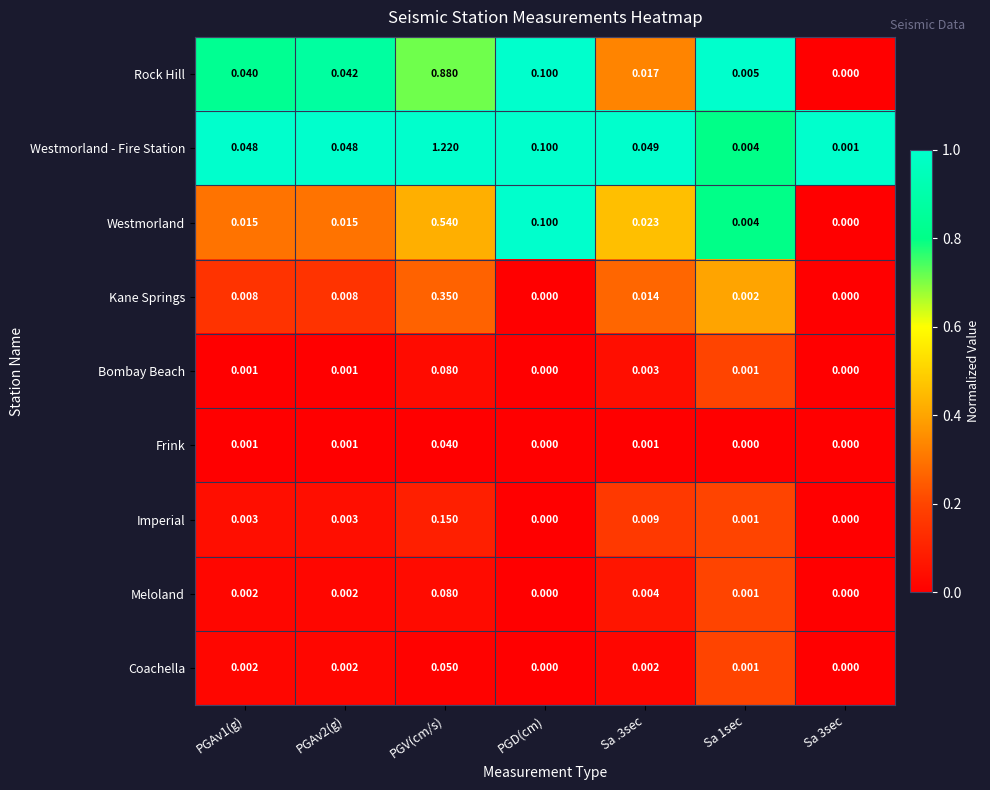

Which series has the widest spread of values?

Westmorland - Fire Station